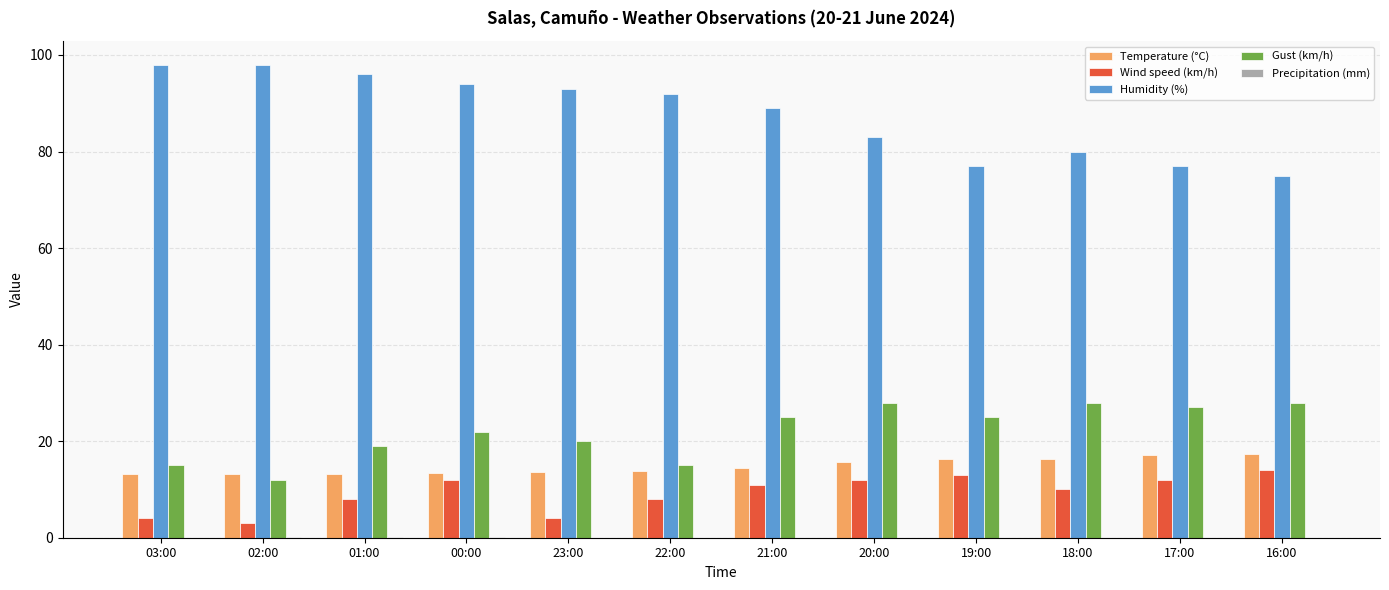

Is the value of Humidity (%) at 23:00 greater than the value of Temperature (°C) at 22:00?

Yes